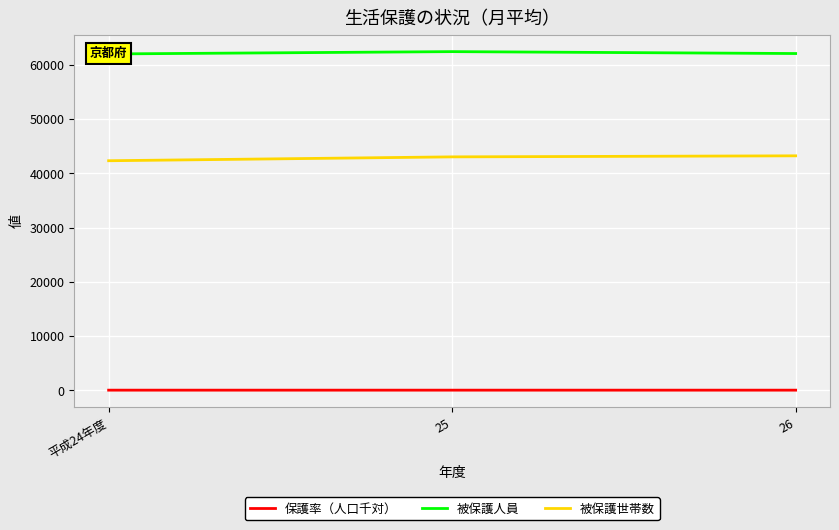

What is the maximum value for 被保護世帯数?

43224.0